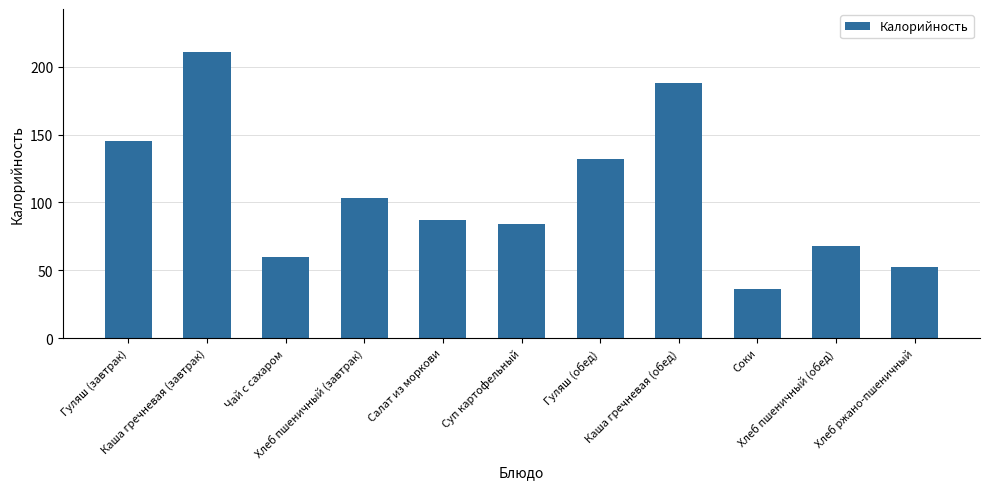

Which category has the lowest value across all series?

Соки